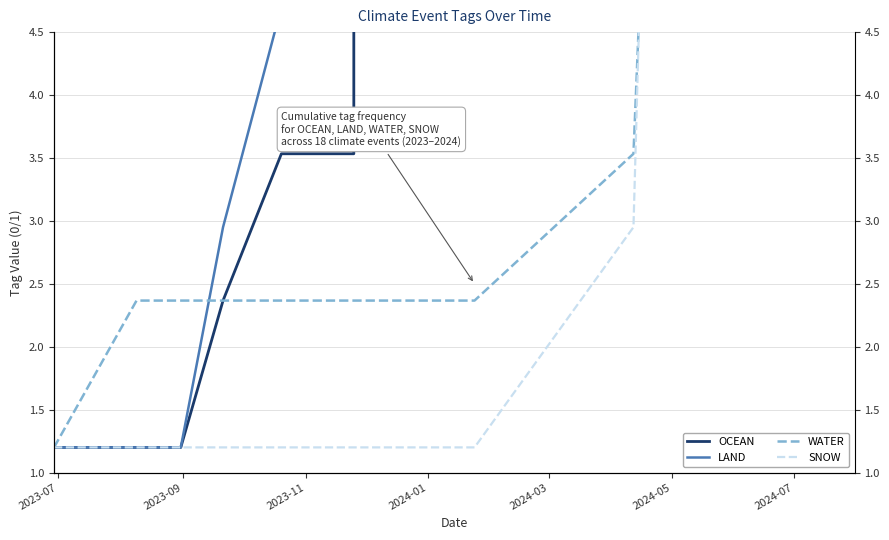

True or false: SNOW has more than 2 points higher than both neighbors.

False